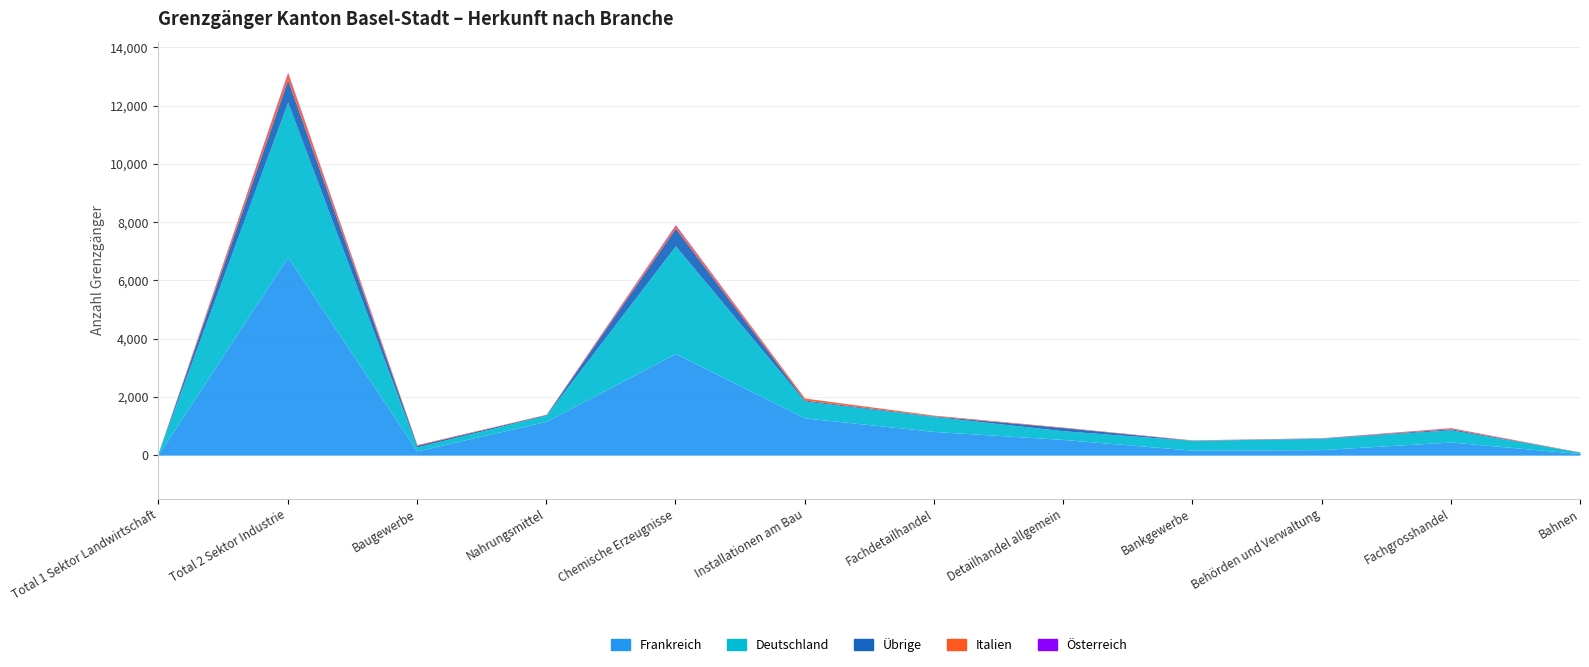

How many interior local valleys does the Deutschland series have?

2